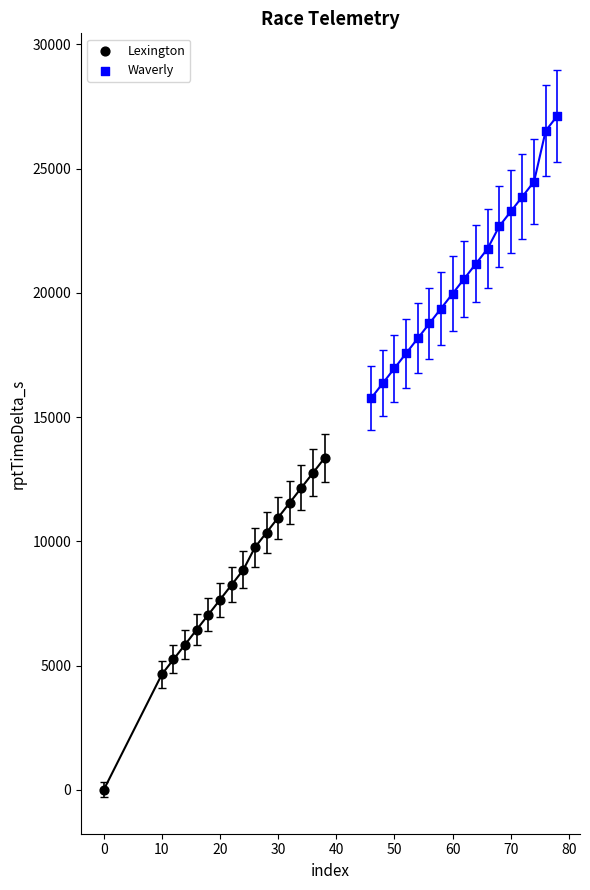

Which series reaches the minimum Y coordinate?

Lexington